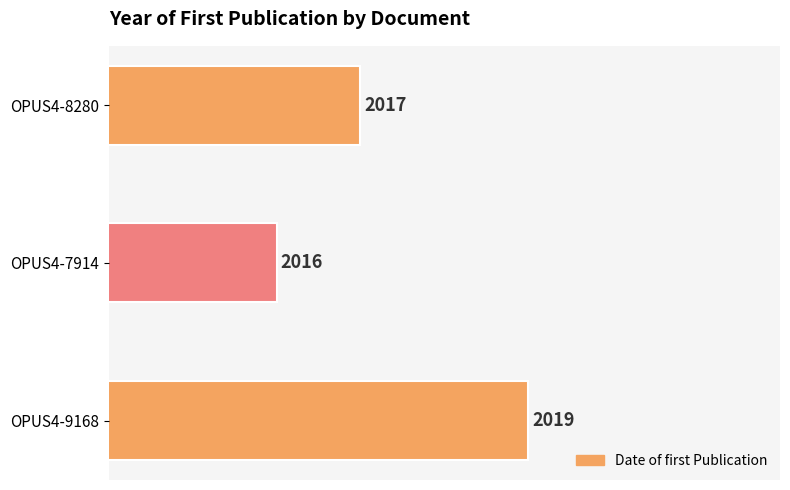

What is the sum of the values at OPUS4-9168 and OPUS4-7914?

4035